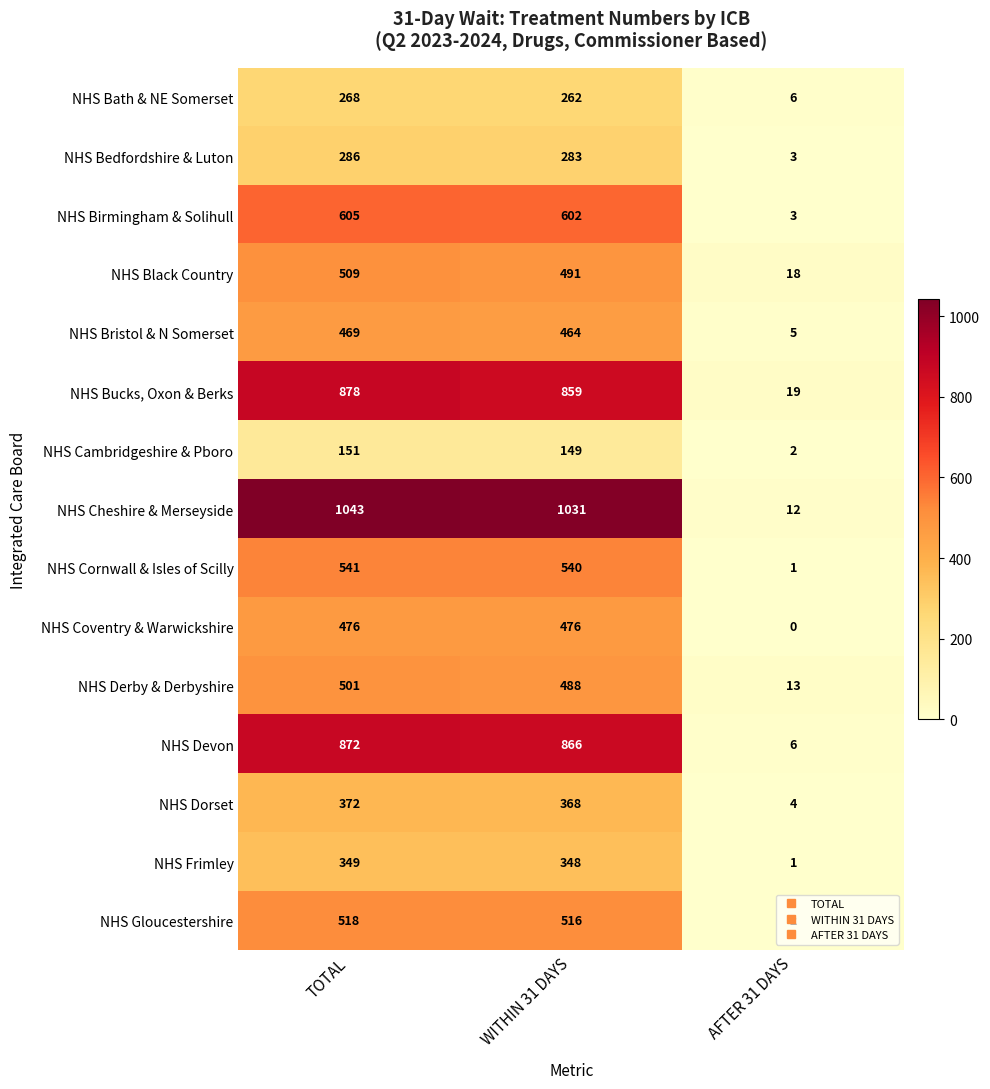

At which label does NHS Bath & NE Somerset first exceed 262?

TOTAL